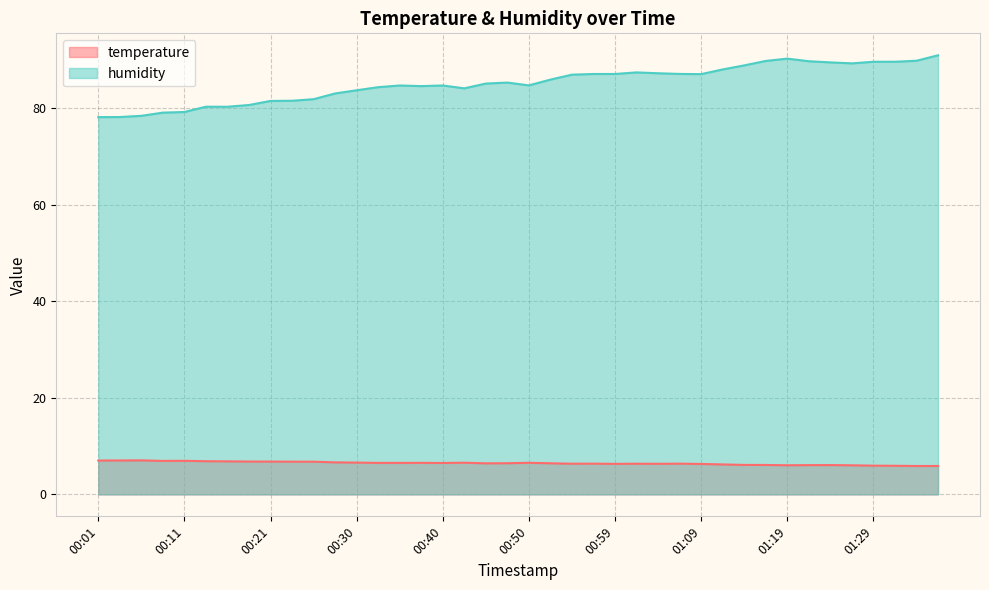

Which category has the lowest value across all series?

01:33